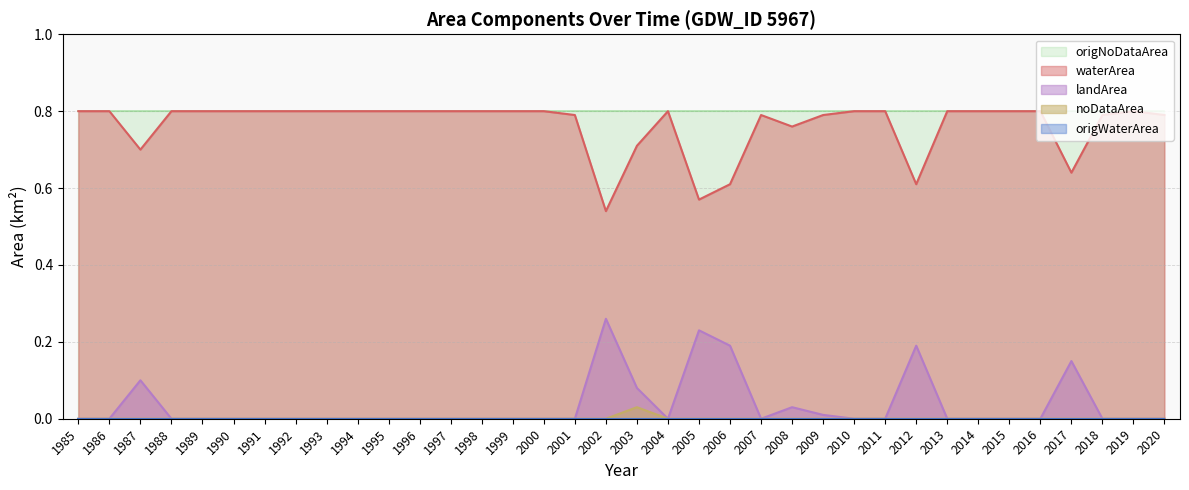

Which category has the highest value in the landArea series?

2002